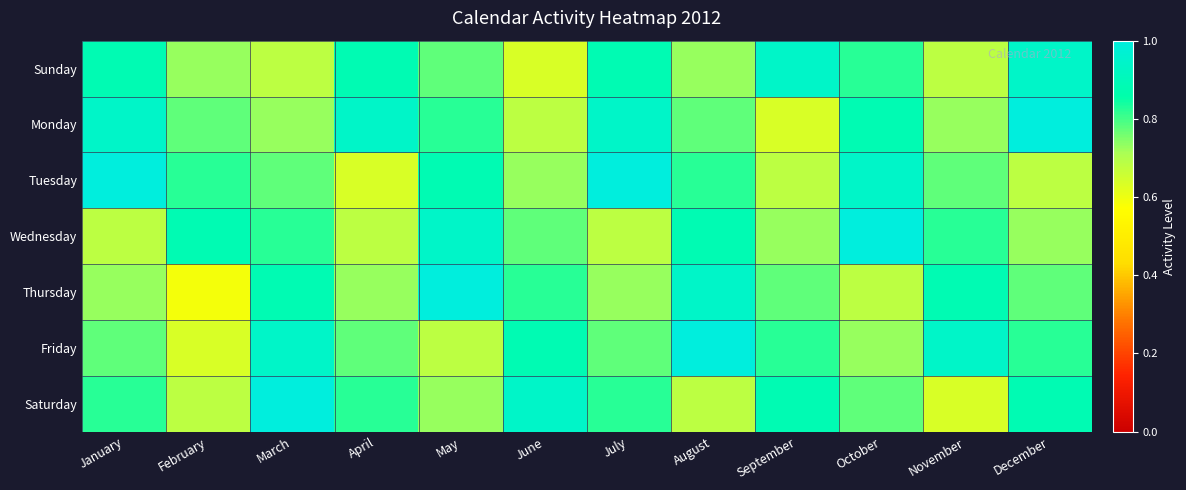

At which category is the sum across all series the highest?

January